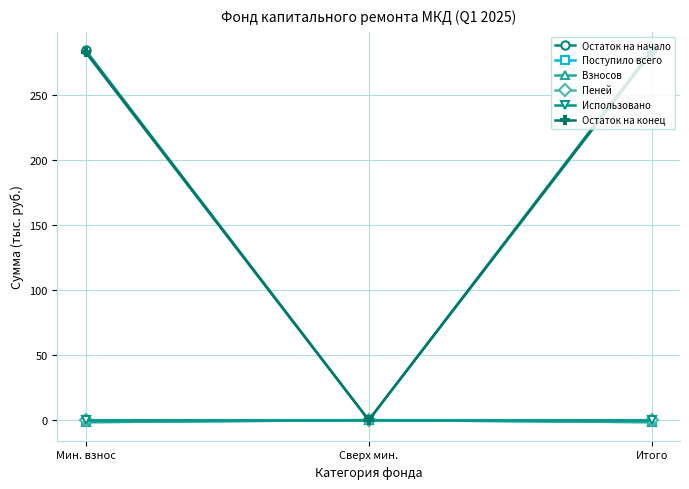

Is the value of Поступило всего at Итого greater than the value of Остаток на конец at Итого?

No